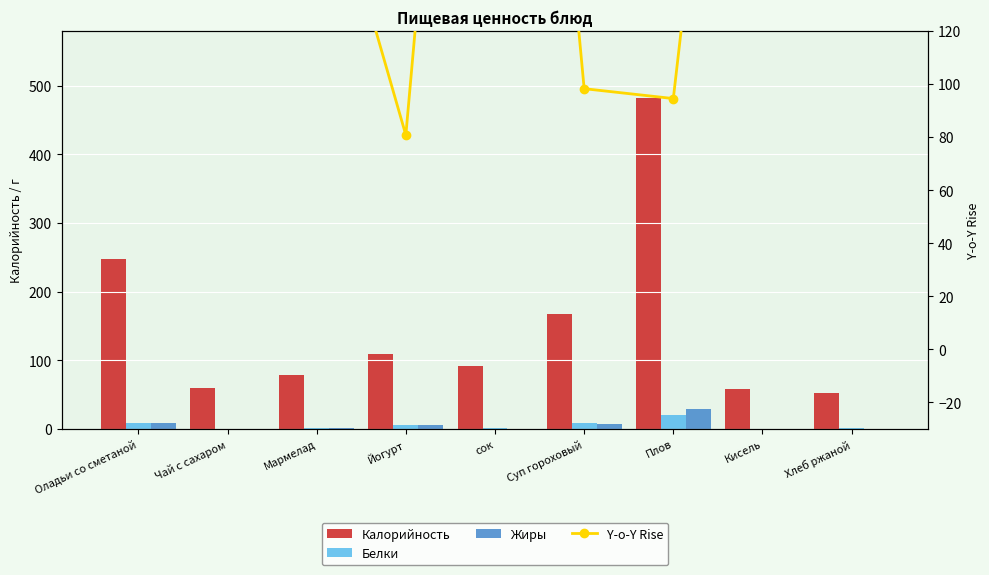

Reading right to left, what are all the values shown in this chart?

Калорийность: 52.2	58.0	482.0	167.0	92.0	109.0	79.0	60.0	248.0
Белки: 2.0	0.5	21.0	9.0	1.0	6.2	2.0	0.1	8.0
Жиры: 0.4	0.0	29.0	7.0	0.0	6.2	1.0	0.0	9.0
Y-o-Y Rise: 156.3	386.7	94.5	98.2	460.0	80.7	197.5	560.7	137.8